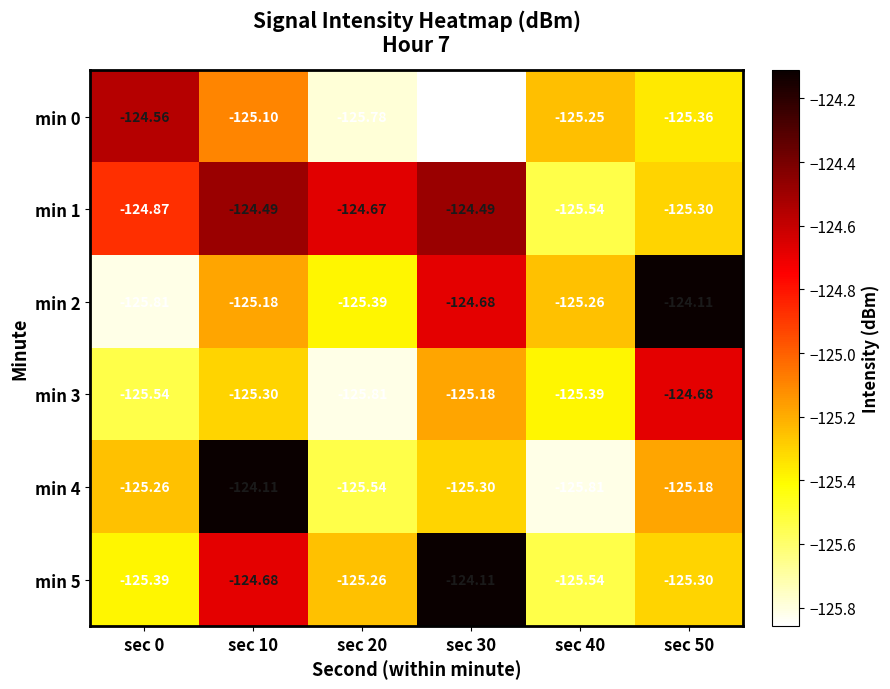

Which series has the largest total across all categories?

min 1